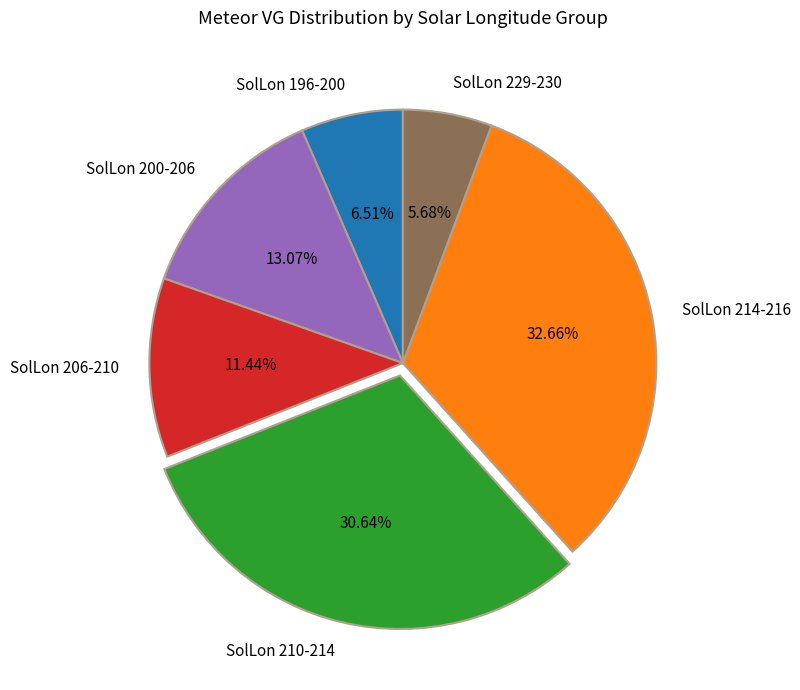

Combined, do SolLon 200-206 and SolLon 210-214 account for over 50%?

No